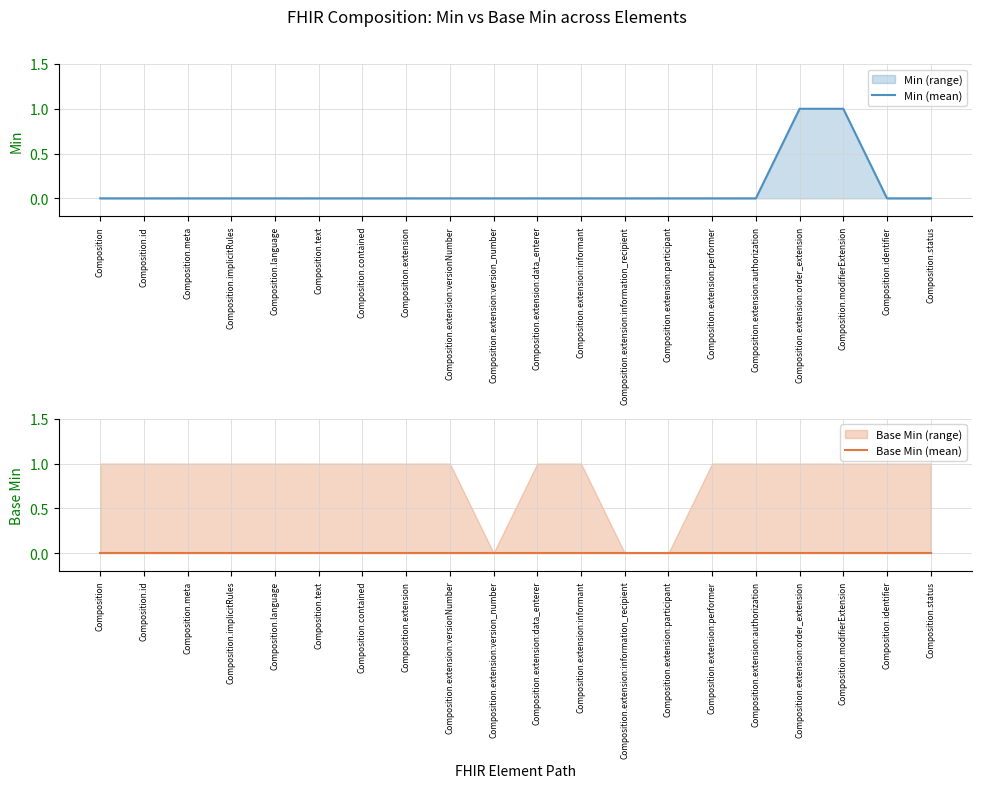

List the series in order of their peak value, highest first.

Min (mean), Base Min (mean)